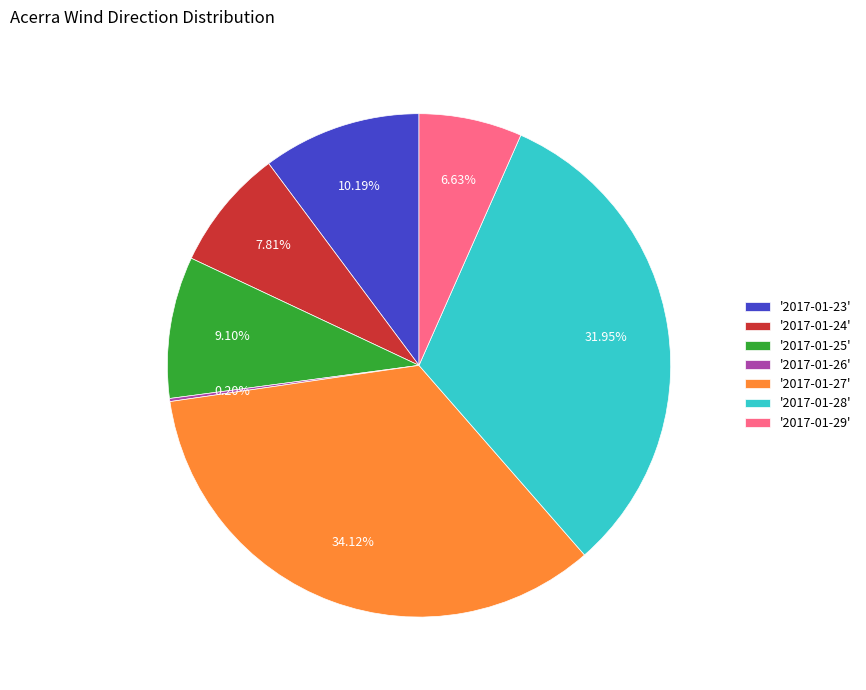

Which has a higher value, '2017-01-29' or '2017-01-27'?

'2017-01-27'